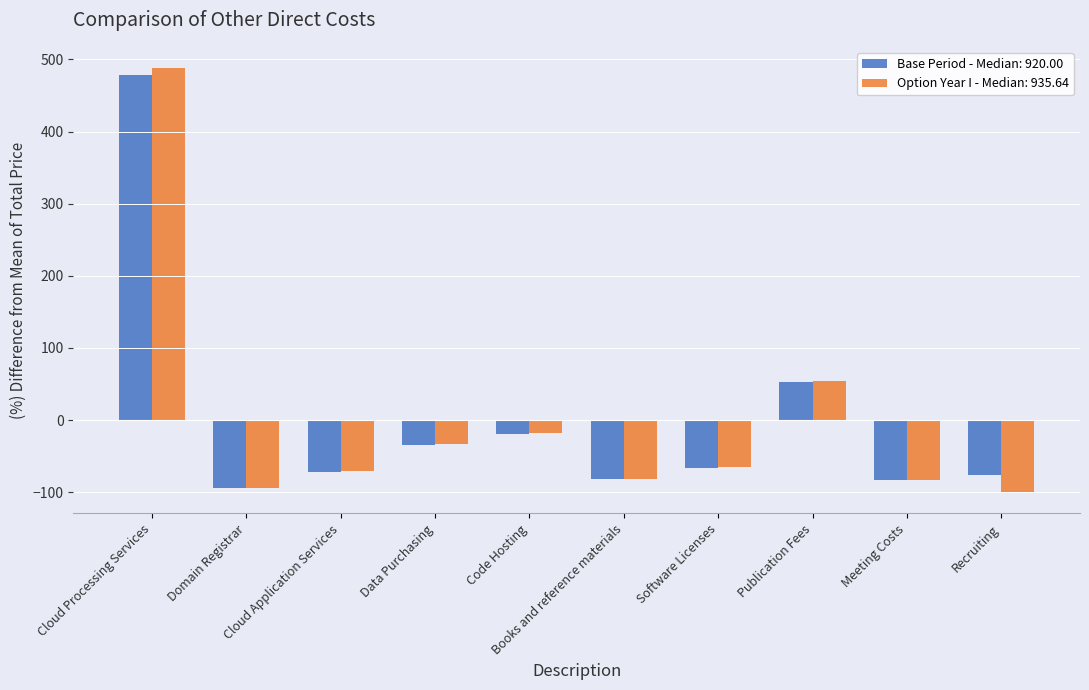

How many values in Base Period - Median: 920.00 are above zero?

2